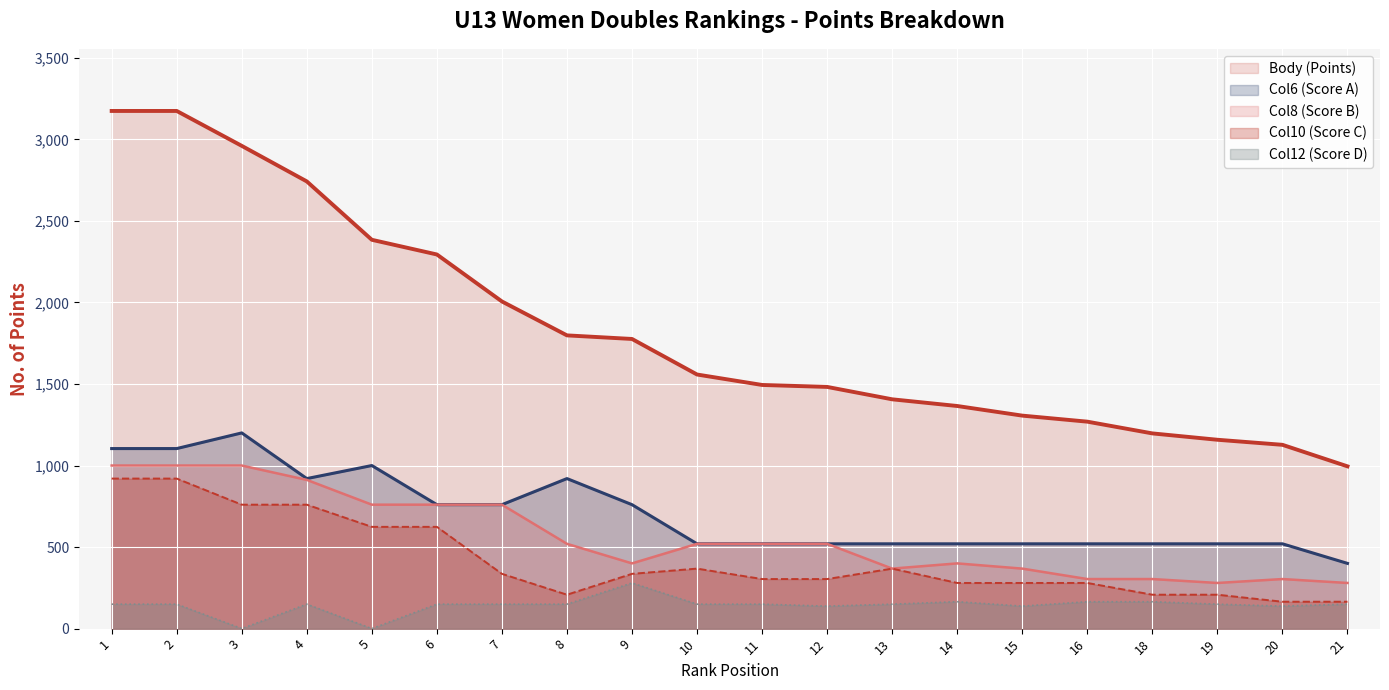

Rank the categories by Col6 (Score A) value from lowest to highest.

21, 10, 11, 12, 13, 14, 15, 16, 18, 19, 20, 6, 7, 9, 4, 8, 5, 1, 2, 3